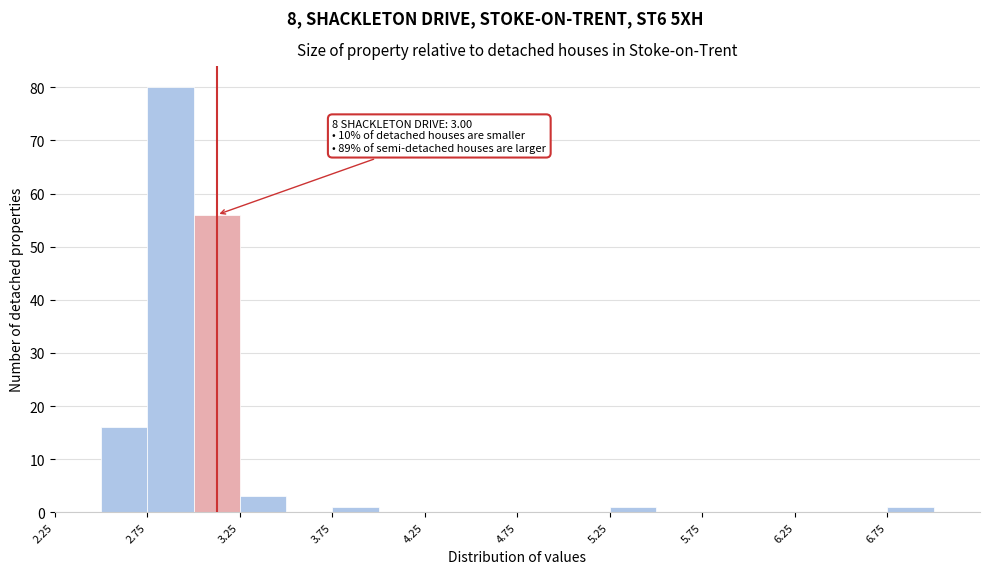

Over which range of the x-axis is the bar tallest?

2.75 to 3.00